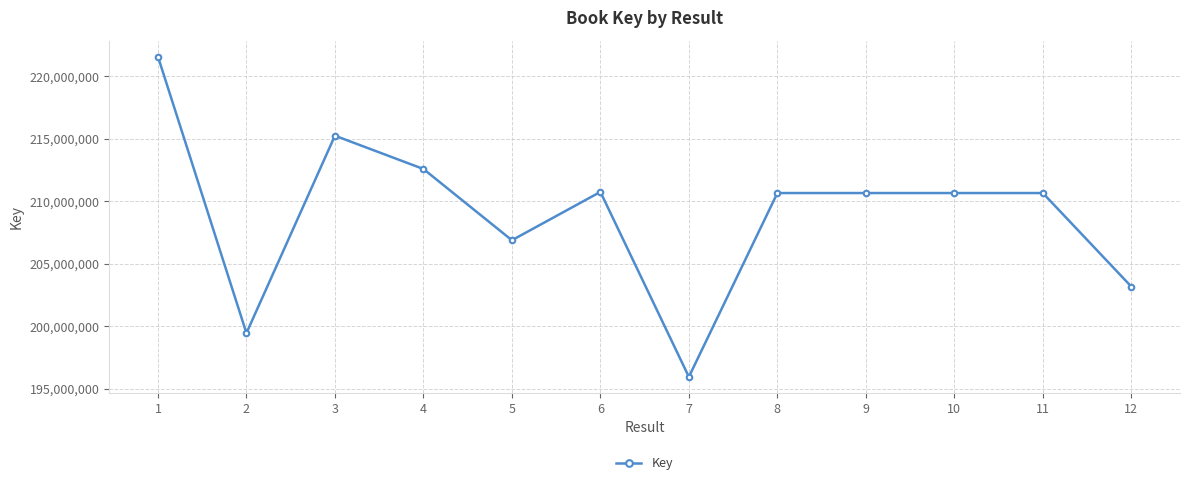

How many data points does each series have?

12